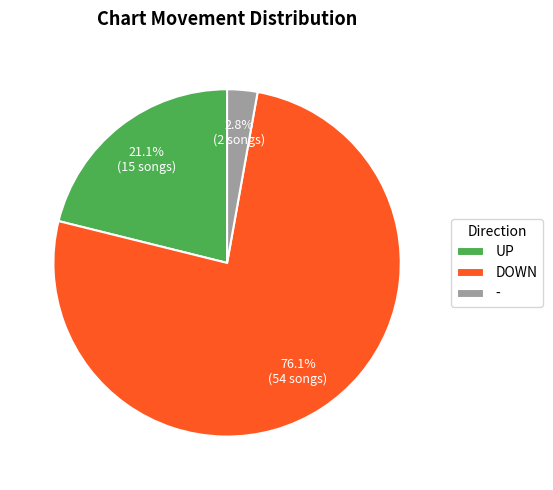

What is the majority slice?

DOWN